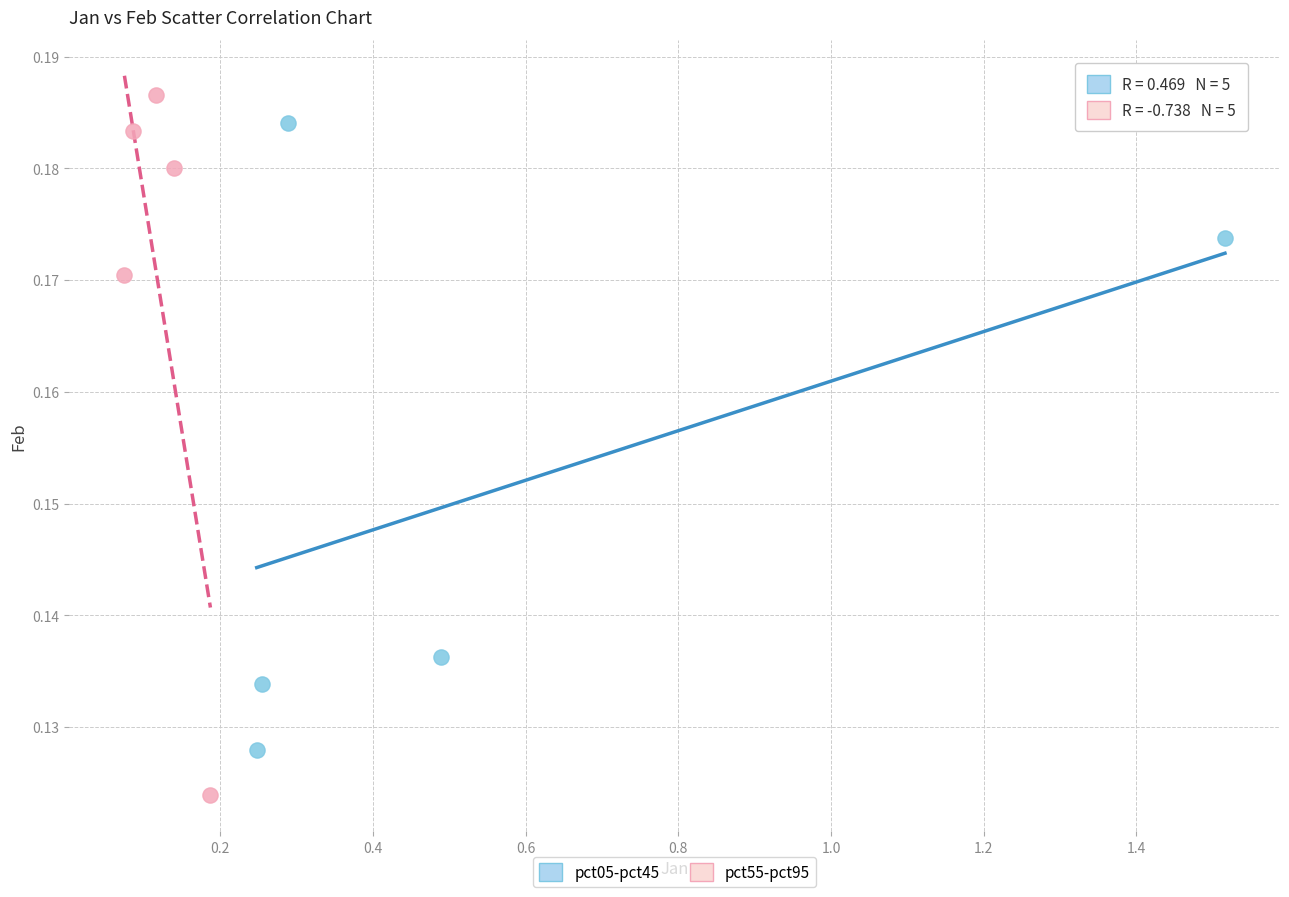

What are all the series names shown in the legend?

pct05-pct45, pct55-pct95